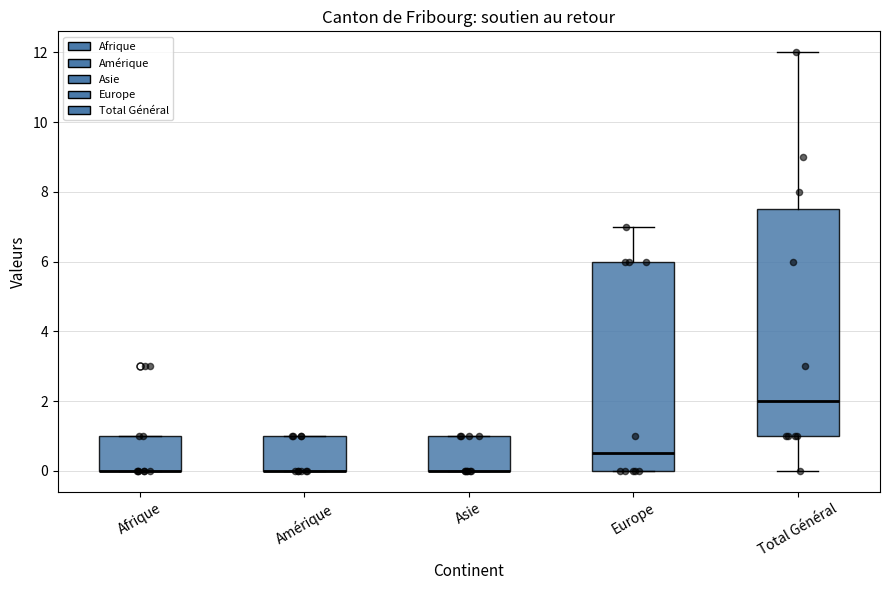

Reading left to right, transcribe this box plot: for each box, give where its median line is, the range the box spans, and where its two whiskers end, as read against the y-axis. The values are not printed on the chart, so give them approximately, as read against the axis.

Afrique: median 0.0 (drawn on the box's lower edge), box 0.0 to 1.0, whiskers 0.0 to 1.0
Amérique: median 0.0 (drawn on the box's lower edge), box 0.0 to 1.0, whiskers 0.0 to 1.0
Asie: median 0.0 (drawn on the box's lower edge), box 0.0 to 1.0, whiskers 0.0 to 1.0
Europe: median 0.6, box 0.0 to 6.0, whiskers 0.0 to 7.0
Total Général: median 2.0, box 1.0 to 7.6, whiskers 0.0 to 12.0